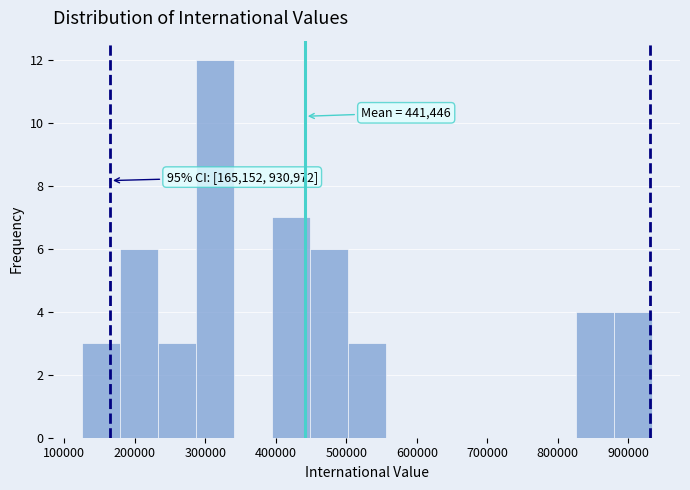

Over which range of the x-axis is the bar tallest?

290000 to 340000